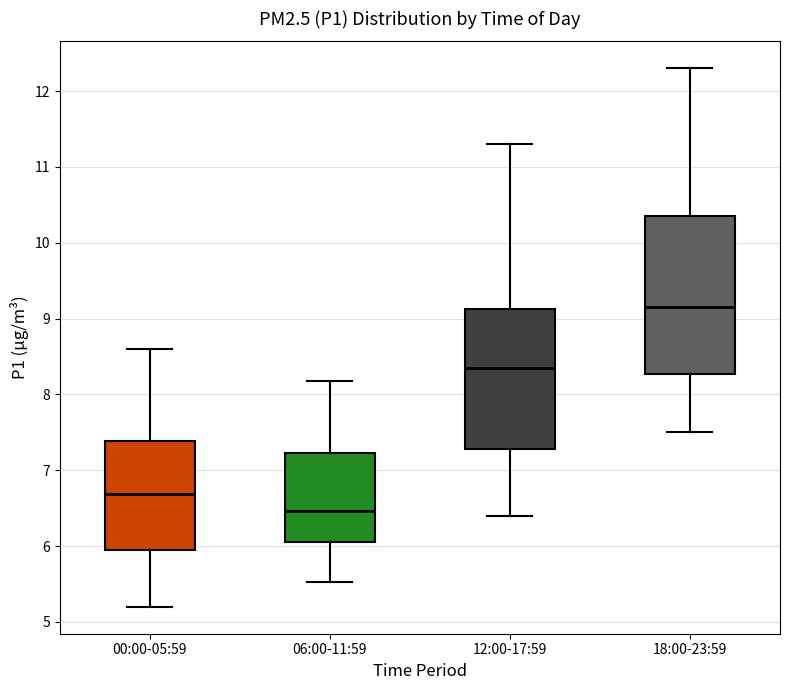

Reading left to right, transcribe this box plot: for each box, give where its median line is, the range the box spans, and where its two whiskers end, as read against the y-axis. The values are not printed on the chart, so give them approximately, as read against the axis.

00:00-05:59: median 6.7, box 6.0 to 7.4, whiskers 5.2 to 8.6
06:00-11:59: median 6.5, box 6.1 to 7.2, whiskers 5.5 to 8.2
12:00-17:59: median 8.4, box 7.3 to 9.1, whiskers 6.4 to 11.3
18:00-23:59: median 9.2, box 8.3 to 10.4, whiskers 7.5 to 12.3